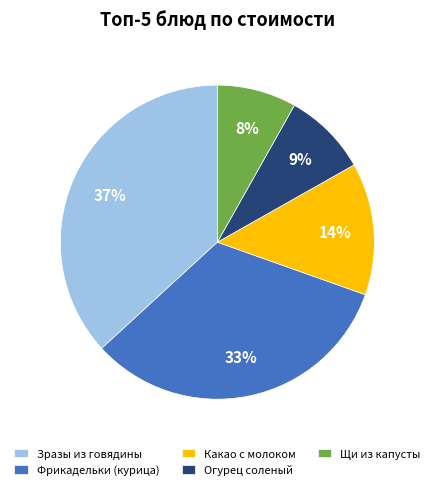

To the nearest percent, what percentage of the pie is Какао с молоком?

14%